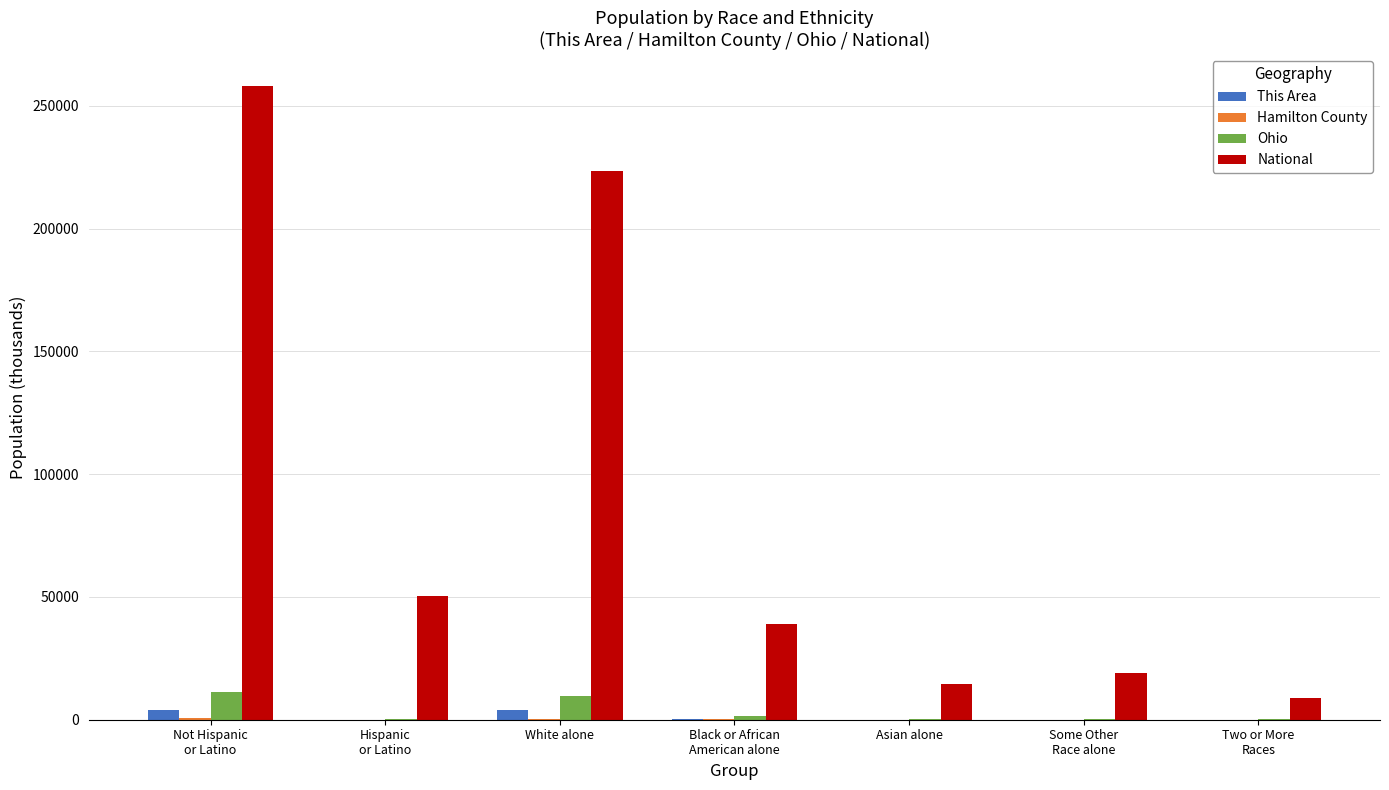

What is the difference between the Ohio values at Two or More
Races and Some Other
Race alone?

108